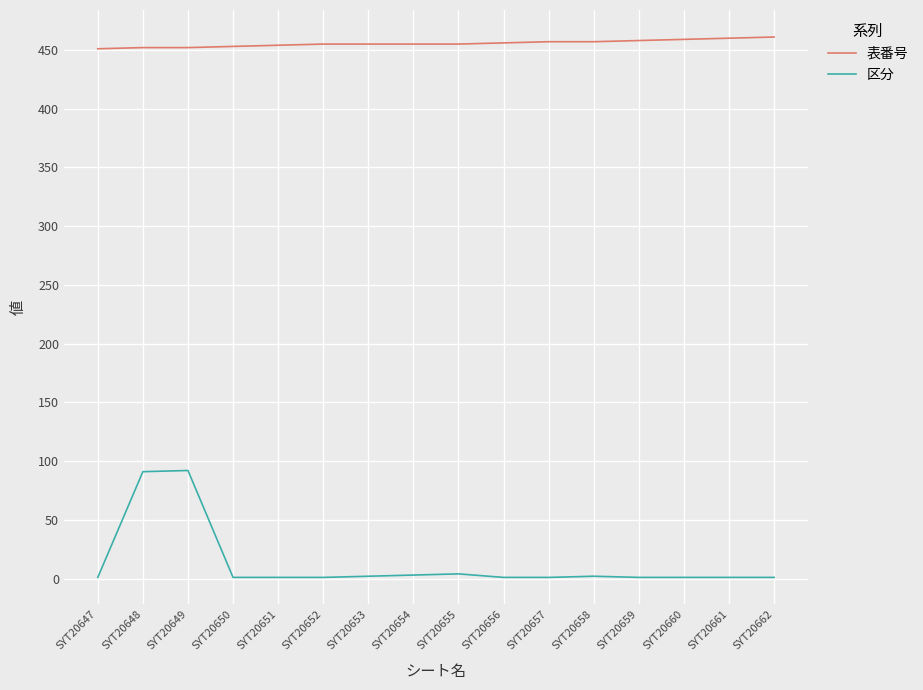

True or false: 区分 has a value of 2 at SYT20653.

True